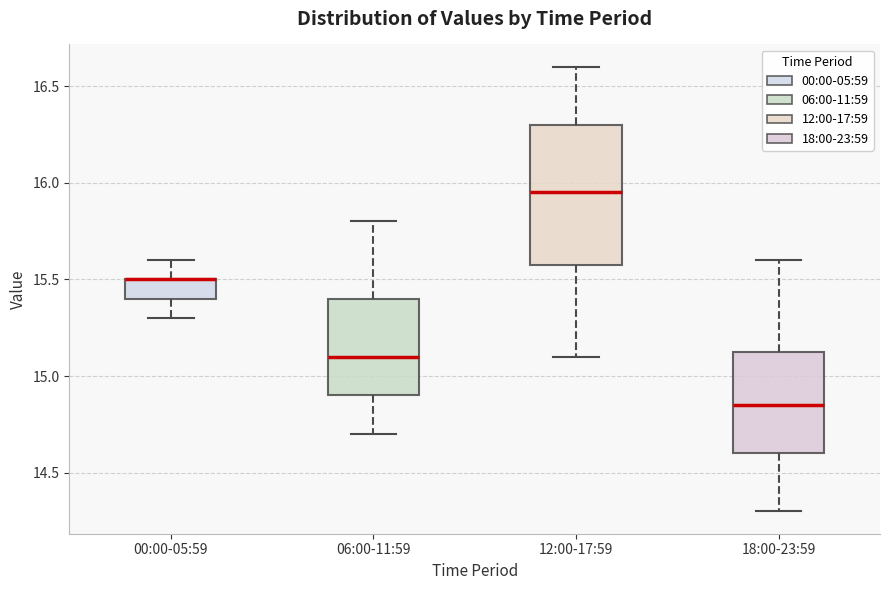

Comparing the boxes themselves (not the whiskers), which one is the tallest?

12:00-17:59